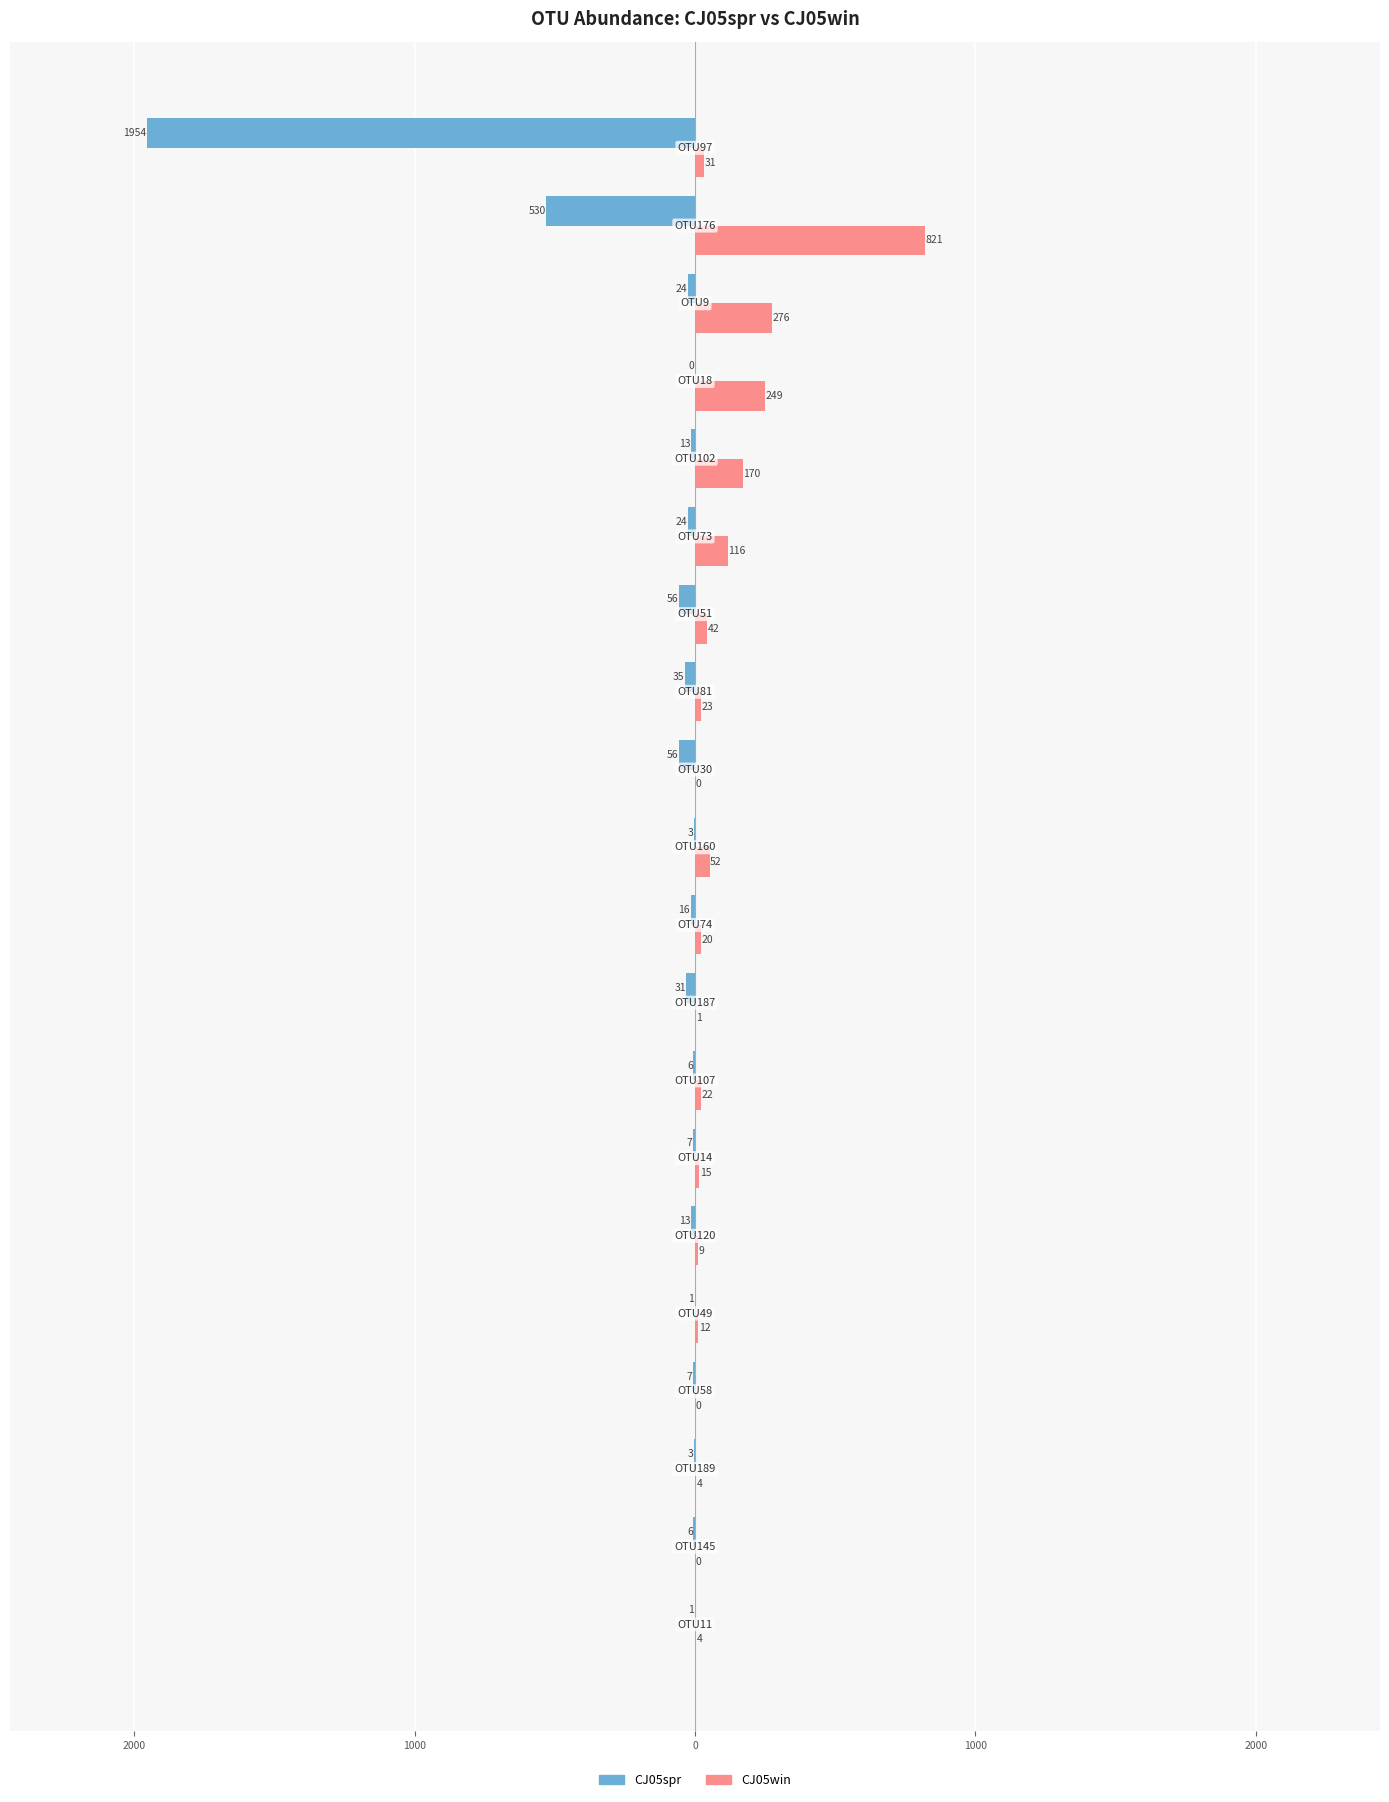

What are all the series names shown in the legend?

CJ05spr, CJ05win